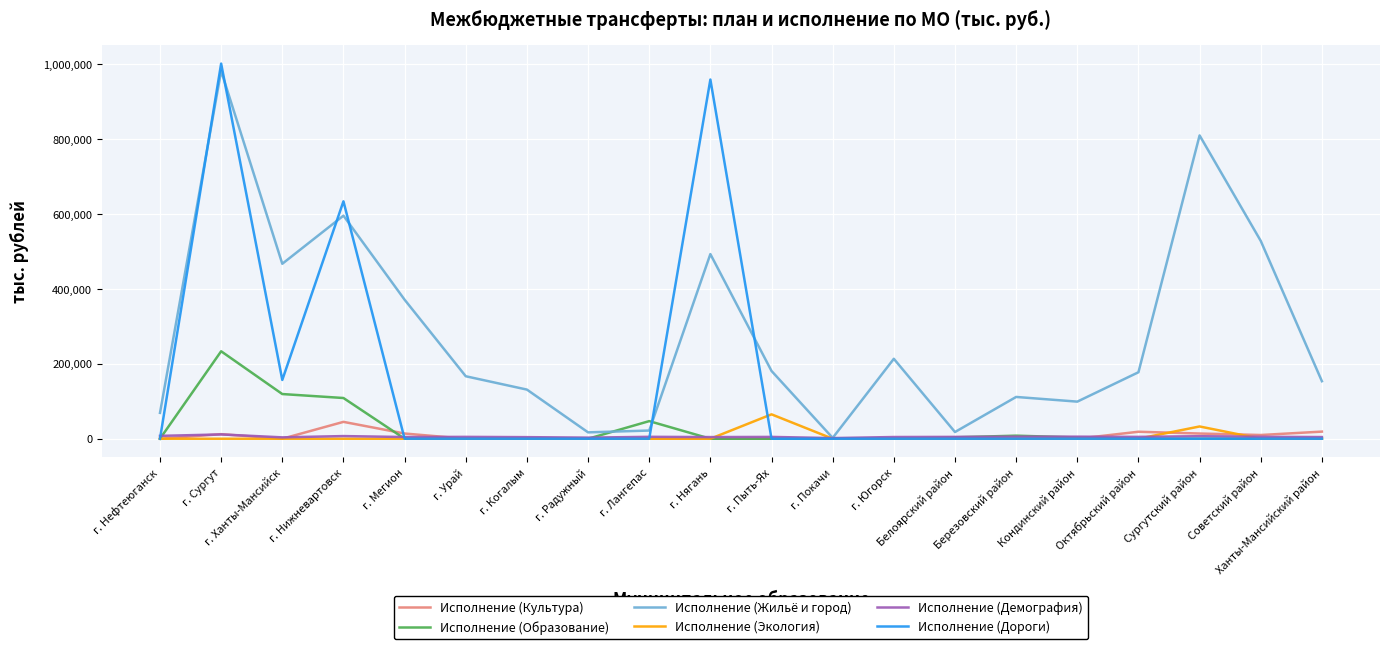

Which series ends up on top after the final intersection of Исполнение (Культура) and Исполнение (Дороги)?

Исполнение (Культура)